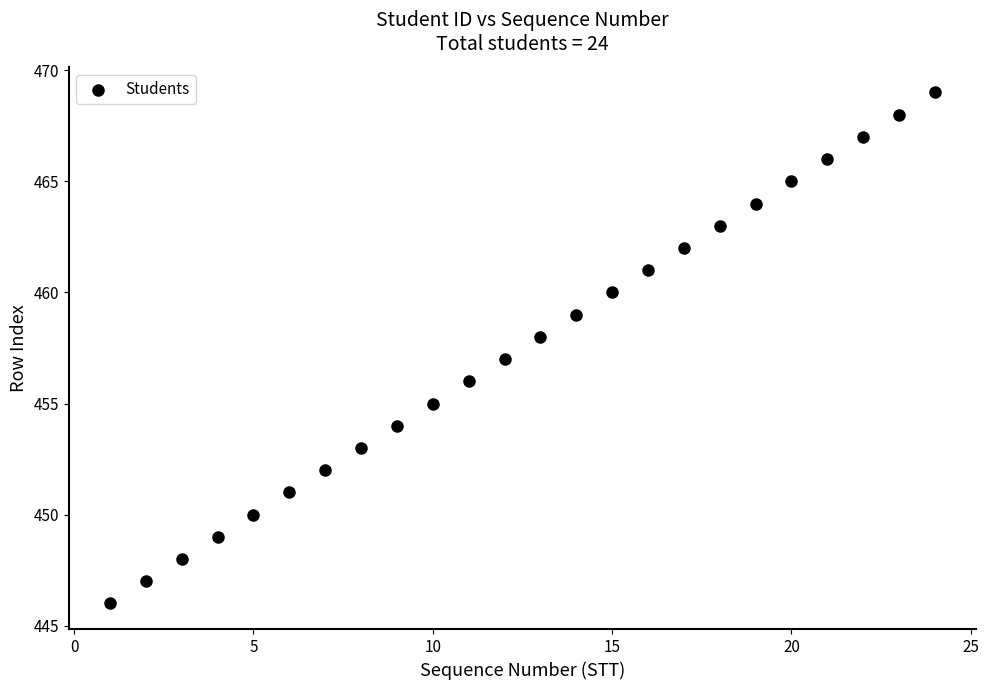

What is the range of X values (max minus min)?

23